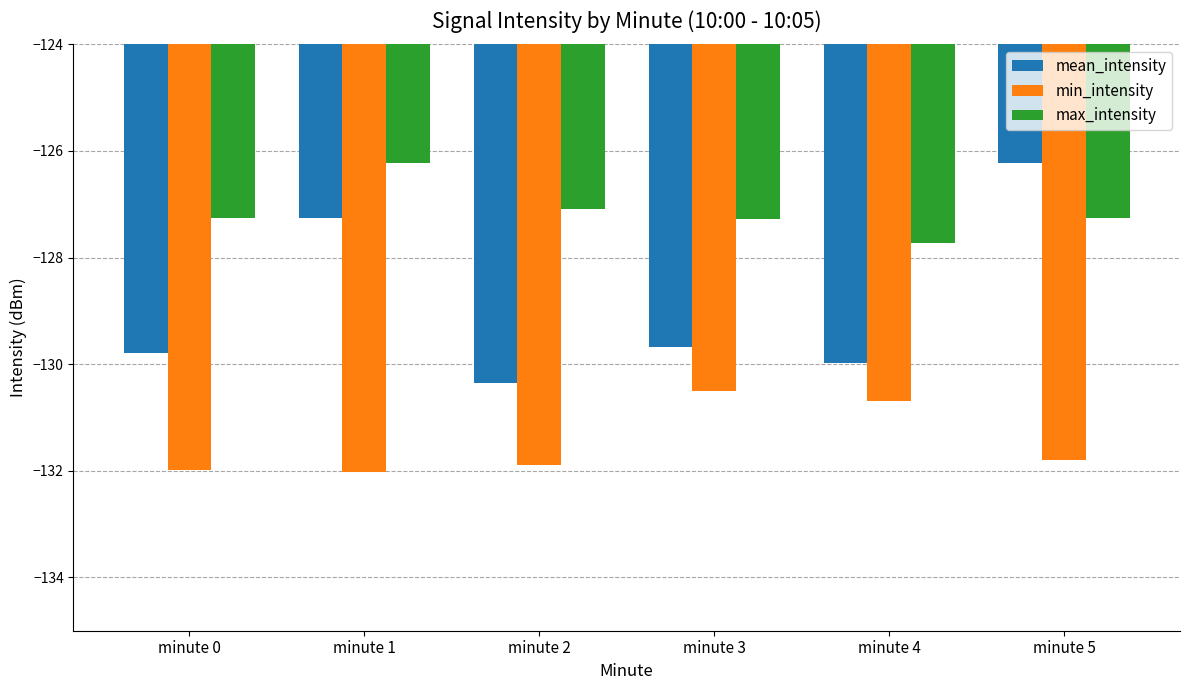

Reading left to right, list all the values displayed in this chart.

mean_intensity: -129.8	-127.3	-130.4	-129.7	-130.0	-126.2
min_intensity: -132.0	-132.0	-131.9	-130.5	-130.7	-131.8
max_intensity: -127.3	-126.2	-127.1	-127.3	-127.7	-127.3